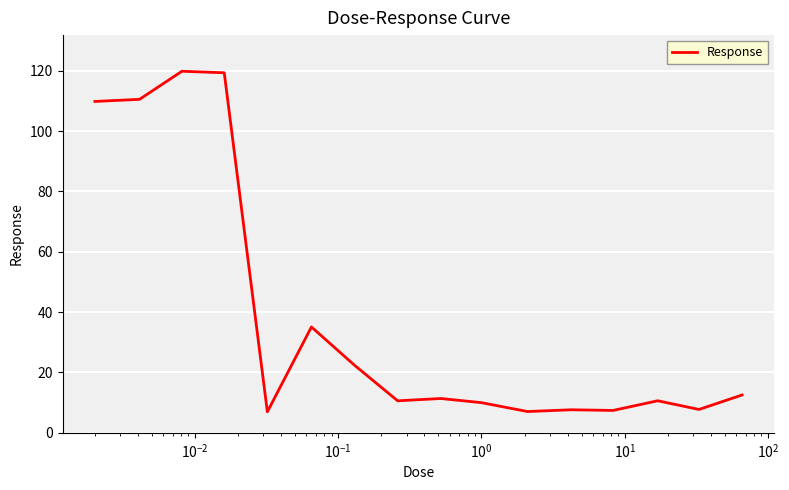

What is the smallest value displayed?

7.0